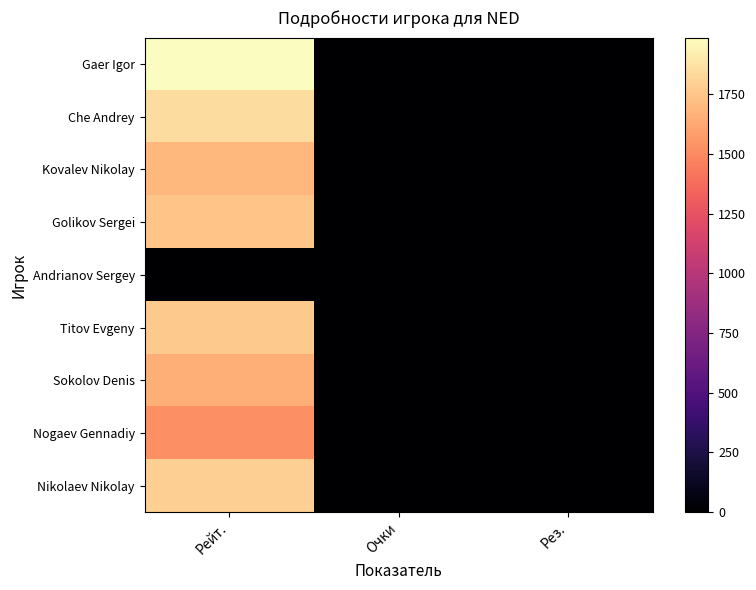

Reading left to right, what are all the values shown in this chart?

Gaer Igor: Рейт.=1987.0	Очки=5.0	Рез.=0.0
Che Andrey: Рейт.=1849.0	Очки=2.5	Рез.=0.0
Kovalev Nikolay: Рейт.=1686.0	Очки=2.5	Рез.=0.5
Golikov Sergei: Рейт.=1742.0	Очки=4.0	Рез.=0.0
Andrianov Sergey: Рейт.=0.0	Очки=2.5	Рез.=1.0
Titov Evgeny: Рейт.=1764.0	Очки=4.5	Рез.=0.0
Sokolov Denis: Рейт.=1660.0	Очки=2.5	Рез.=0.0
Nogaev Gennadiy: Рейт.=1529.0	Очки=1.5	Рез.=1.0
Nikolaev Nikolay: Рейт.=1790.0	Очки=3.0	Рез.=0.5